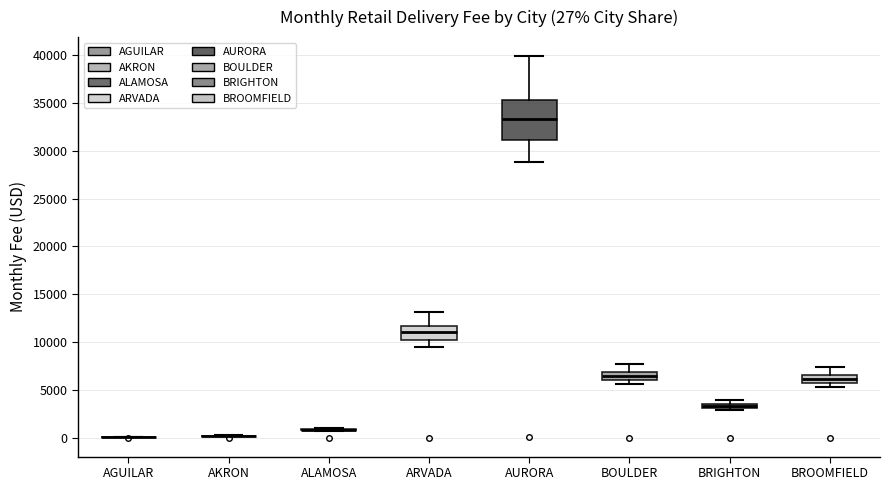

Comparing the boxes themselves (not the whiskers), which one is the tallest?

AURORA